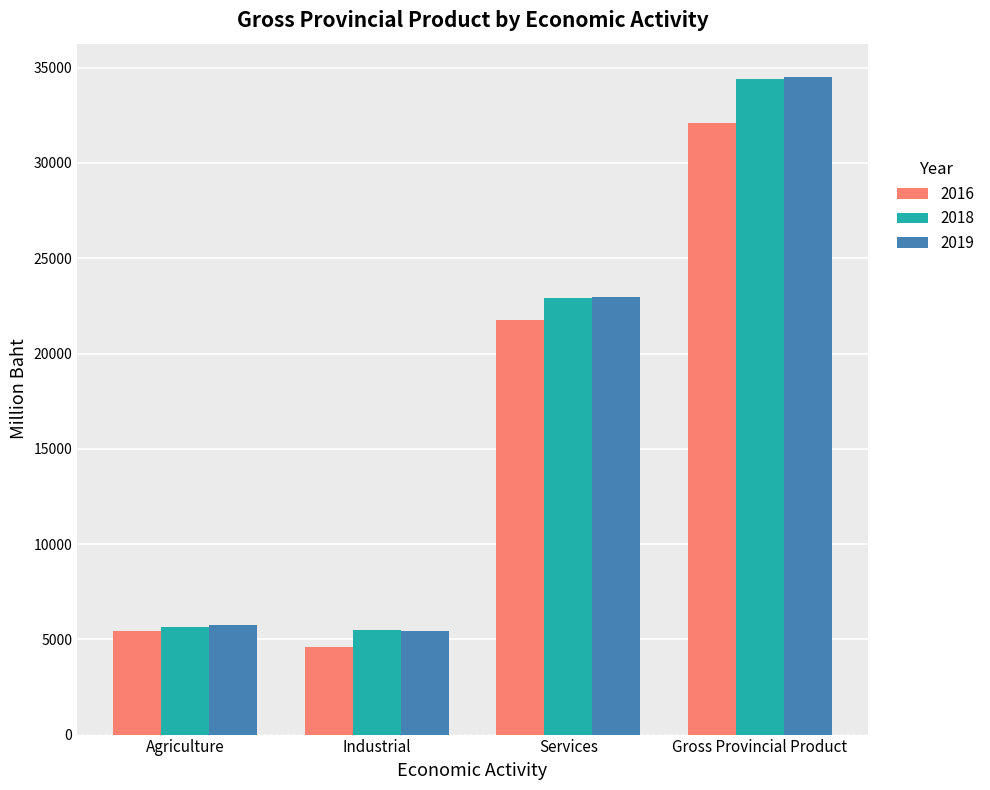

What is the label of the 1st bar from the right?

Gross Provincial Product